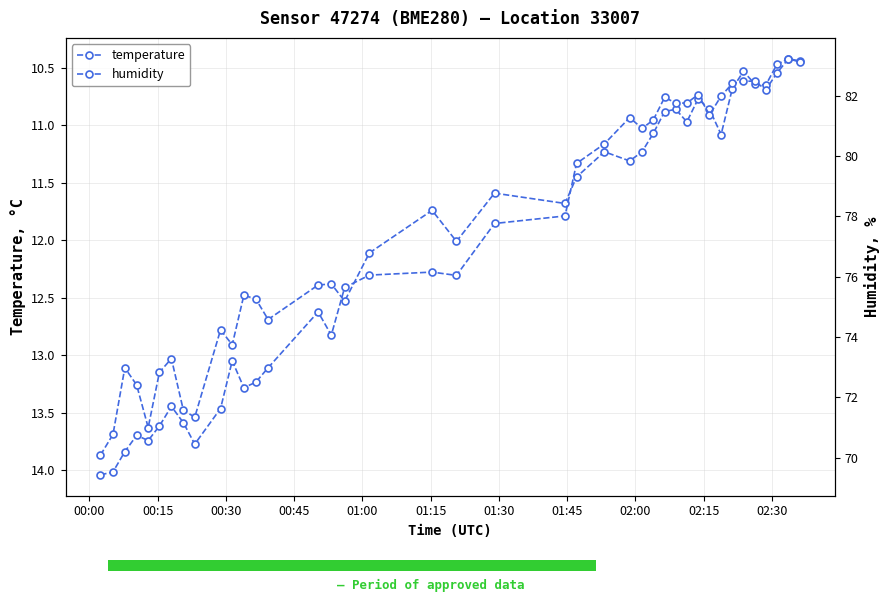

What is the average value of the humidity series?

77.0